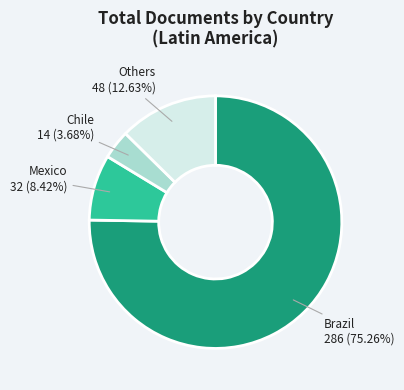

What is the smallest slice in the pie chart?

Chile